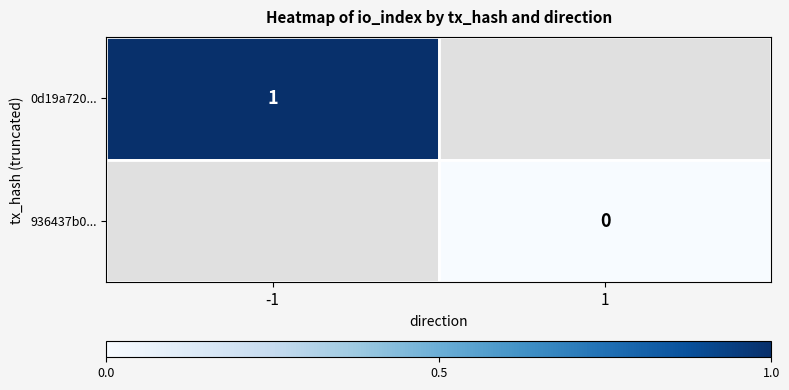

Which label corresponds to the smallest value in the chart?

1